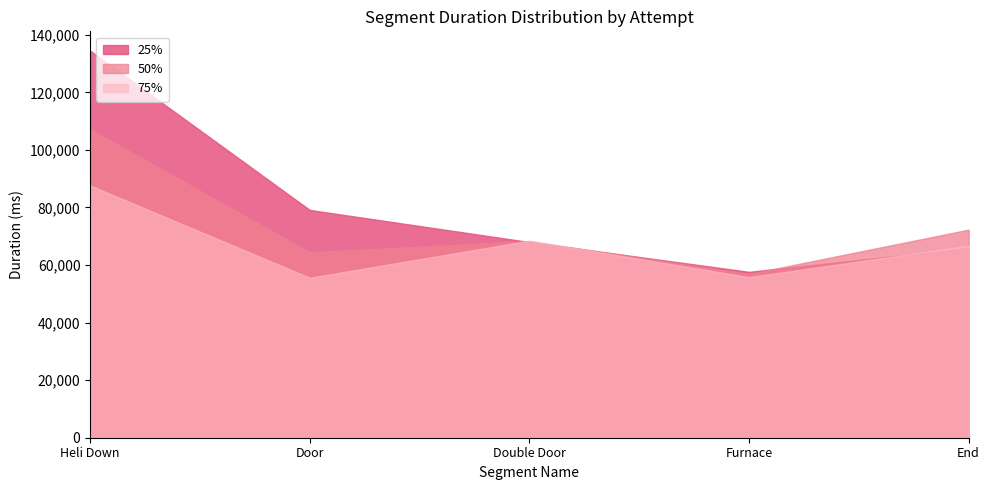

What is the difference between the maximum and minimum values in the Attempt #3's Duration (ms) series?

76840